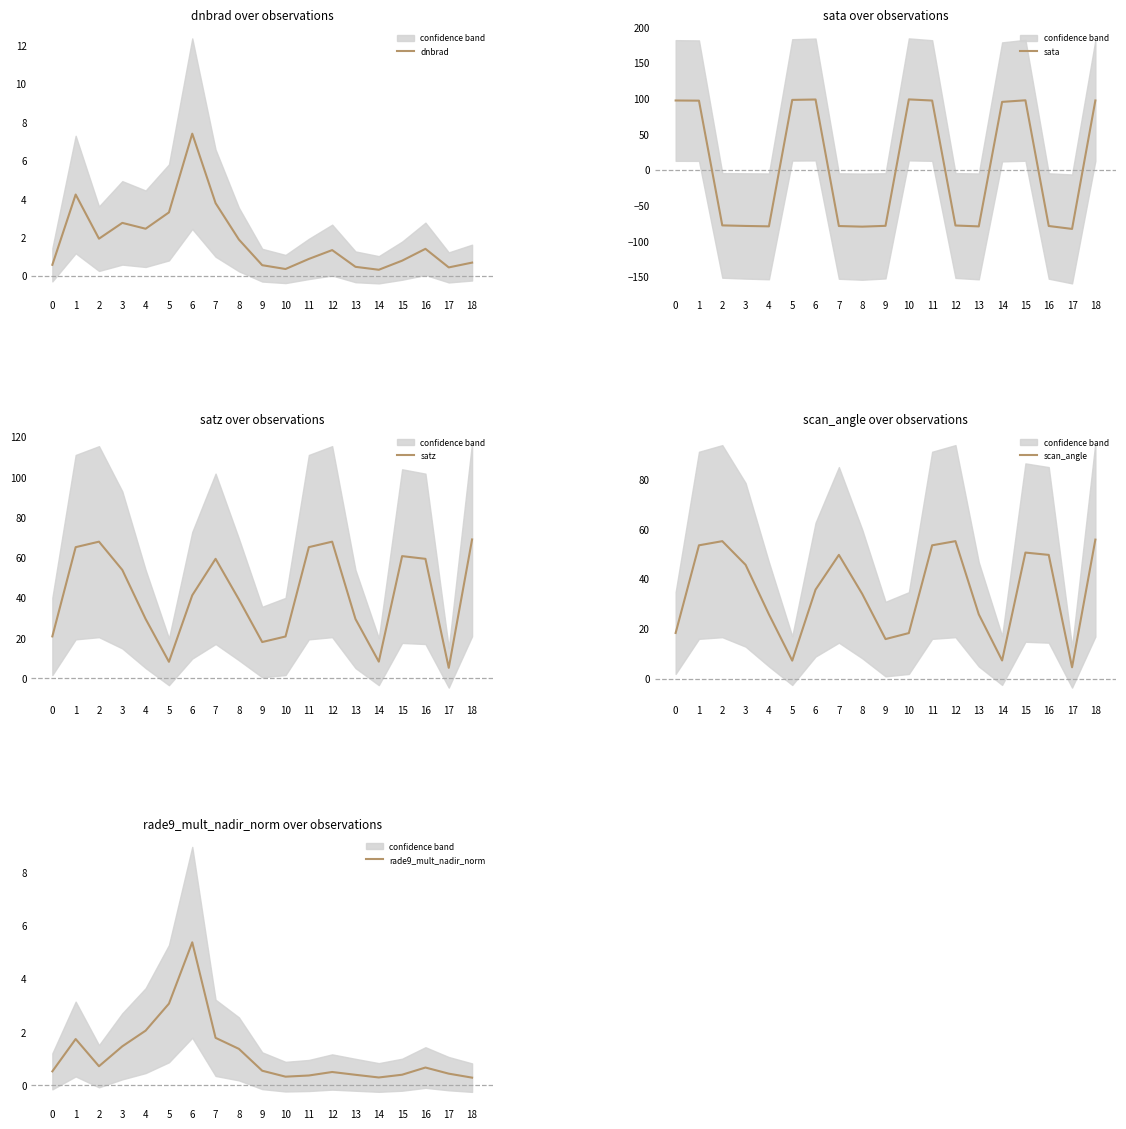

What are all the series names shown in the legend?

dnbrad, sata, satz, scan_angle, rade9_mult_nadir_norm